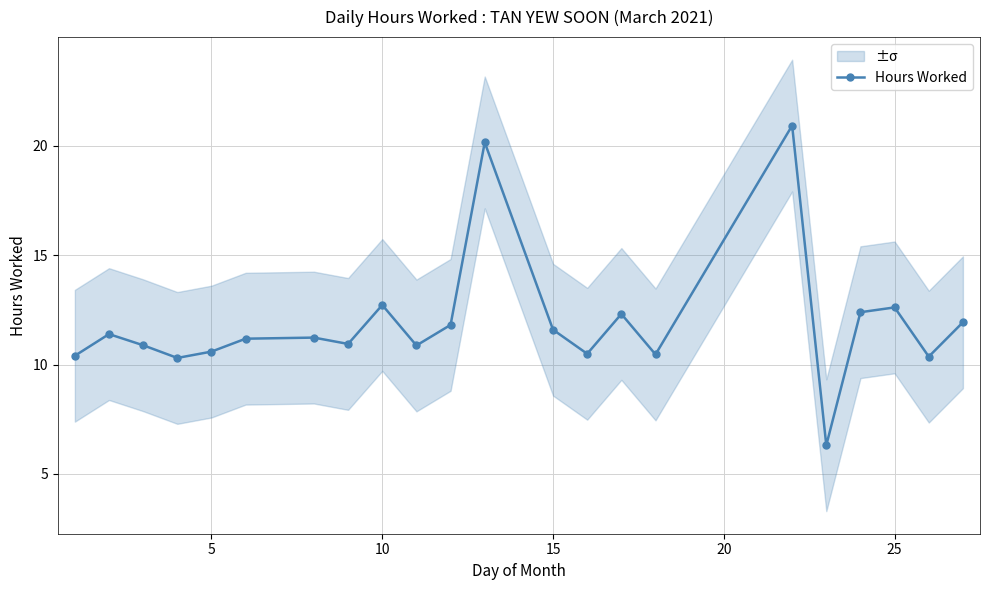

What is the smallest value displayed?

6.3